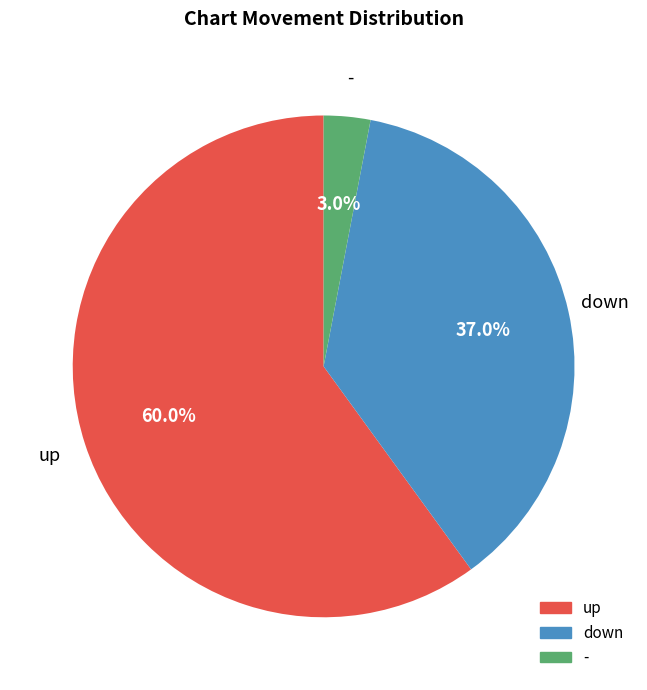

Count the number of slices in the pie.

3